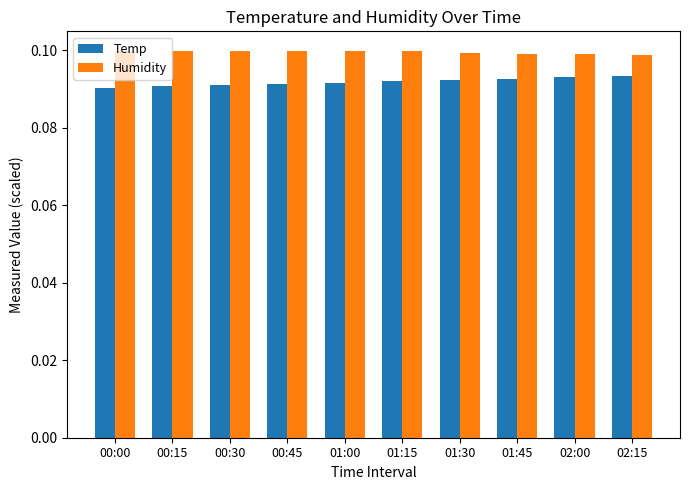

What is the total value across all series at 00:00?

0.2